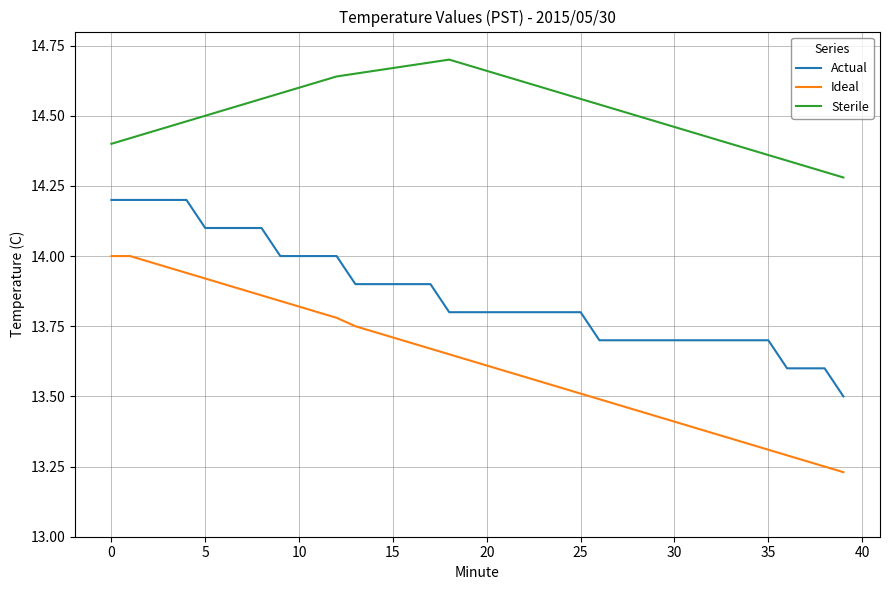

Which series has the largest total across all categories?

Sterile